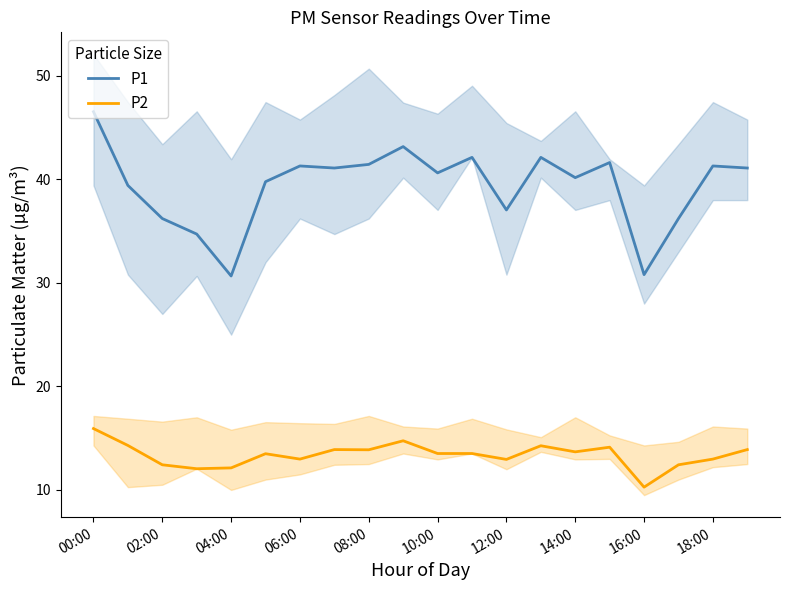

What is the maximum value for P2?

15.9